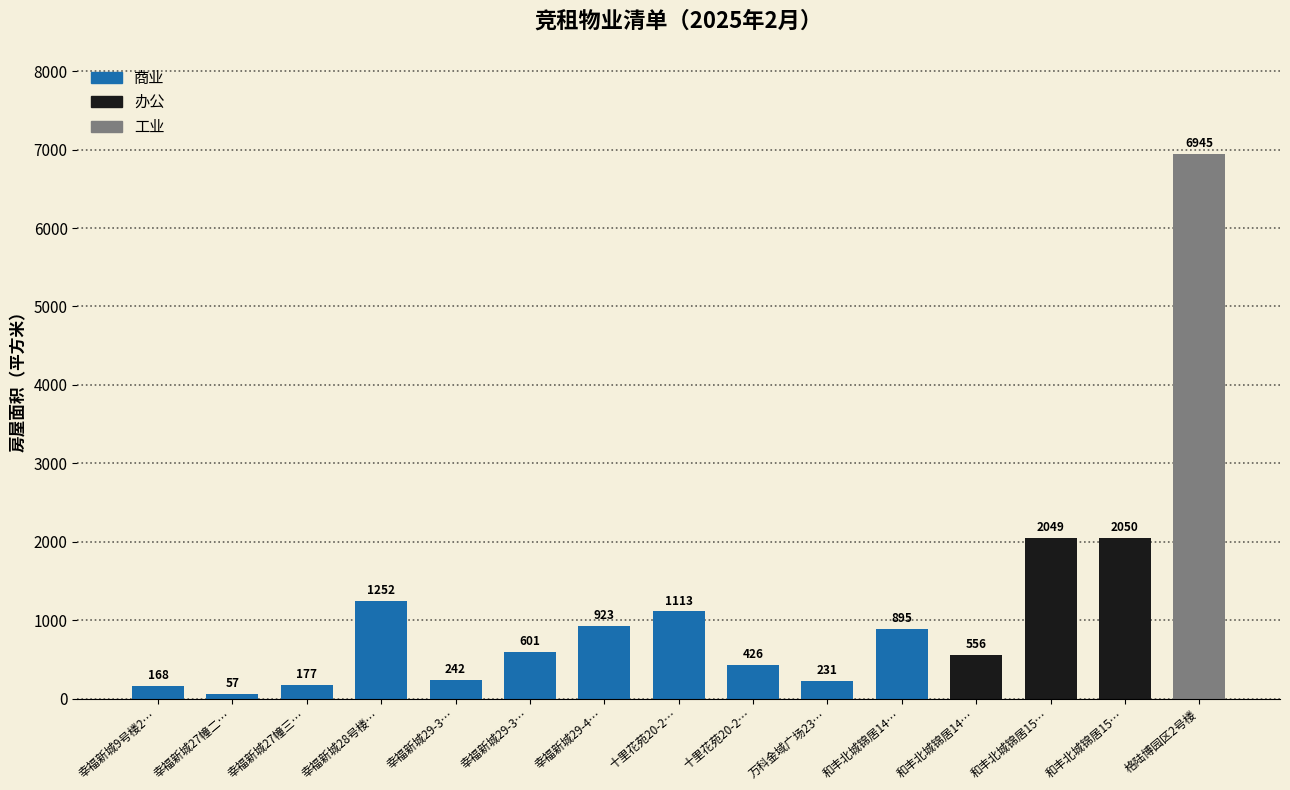

The 办公 series shows 0.0 at 幸福新城29-3…. True or false?

True